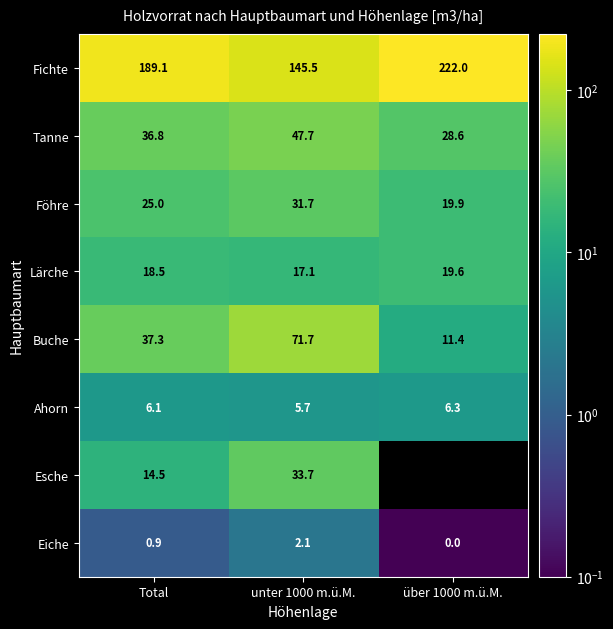

Which series changed the most between unter 1000 m.ü.M. and über 1000 m.ü.M.?

Fichte